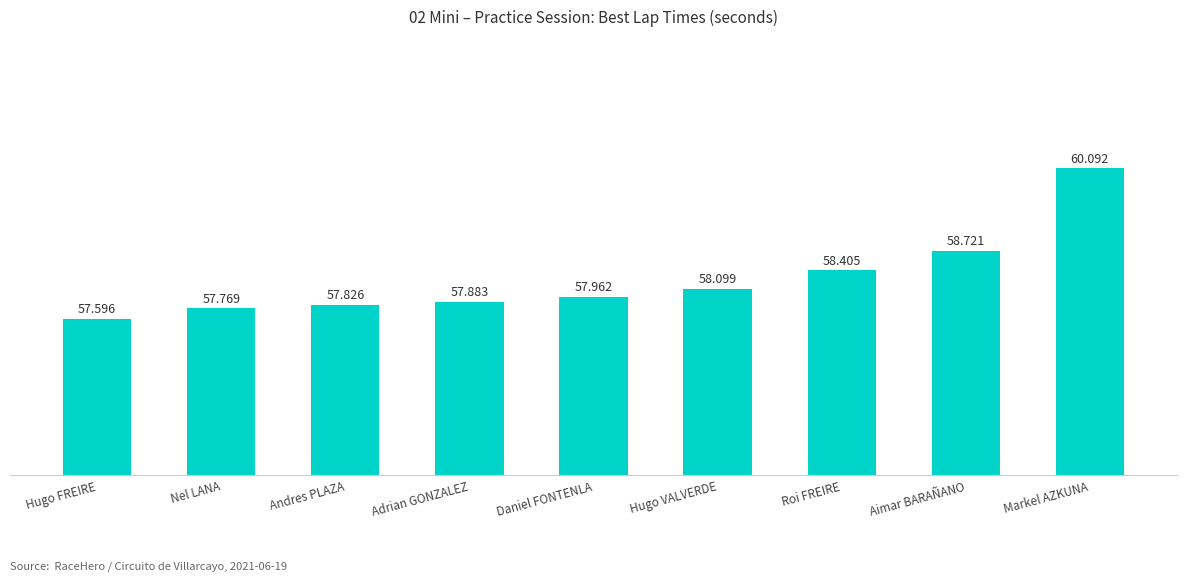

List the labels in order of value, smallest first.

Hugo FREIRE, Nel LANA, Andres PLAZA, Adrian GONZALEZ, Daniel FONTENLA, Hugo VALVERDE, Roi FREIRE, Aimar BARAÑANO, Markel AZKUNA